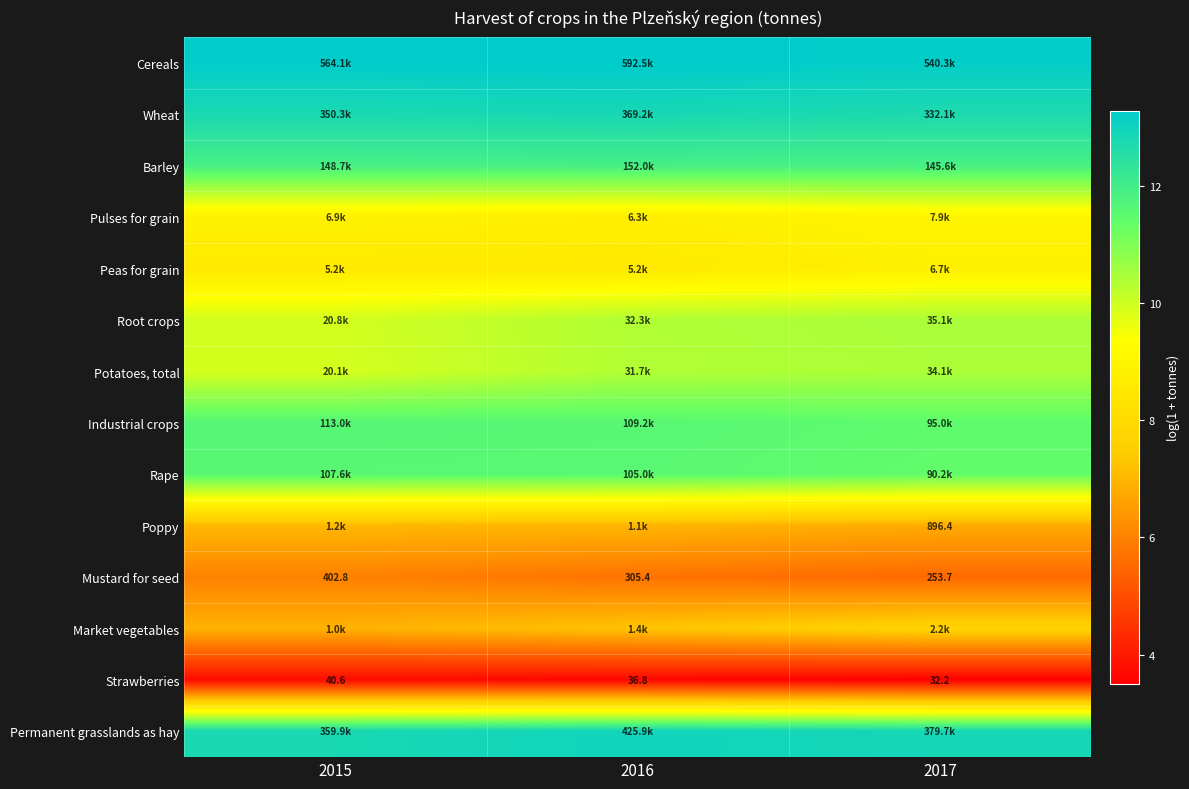

What is the lowest value of the Potatoes, total series?

9.9